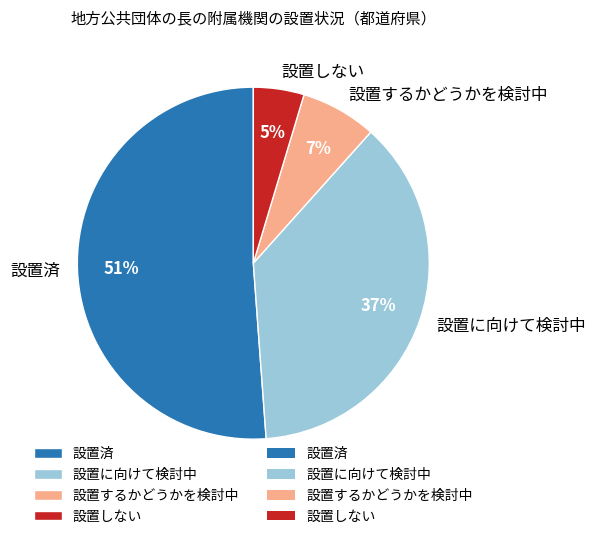

Do 設置済 and 設置に向けて検討中 together represent more than half of the pie?

Yes